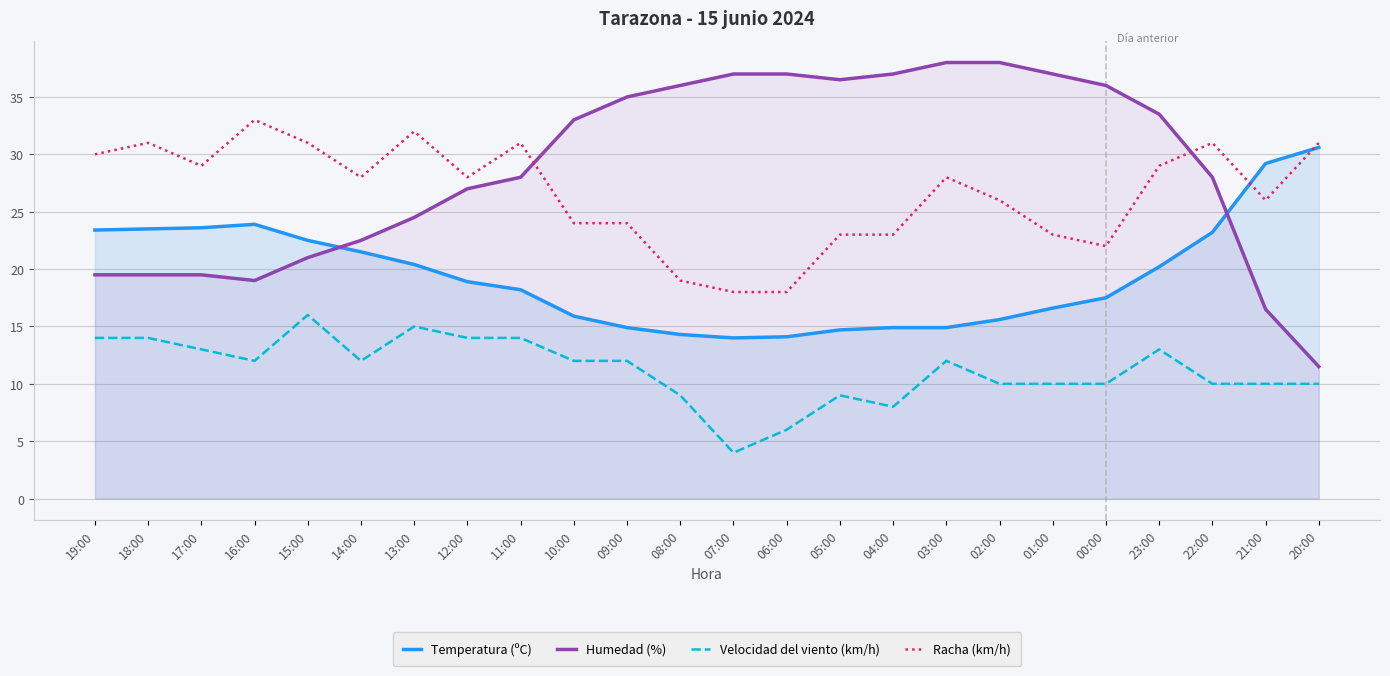

How many lines are shown in the chart?

4